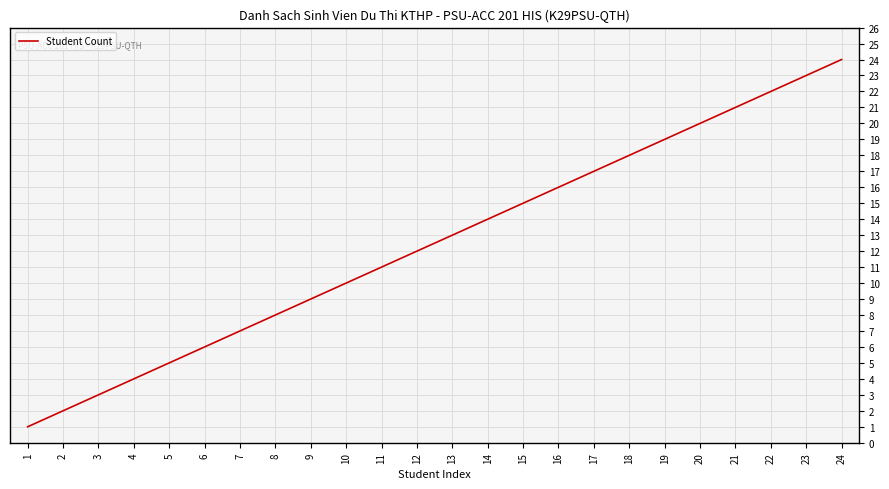

What is the ratio of the value at 23 to the value at 5?

4.6